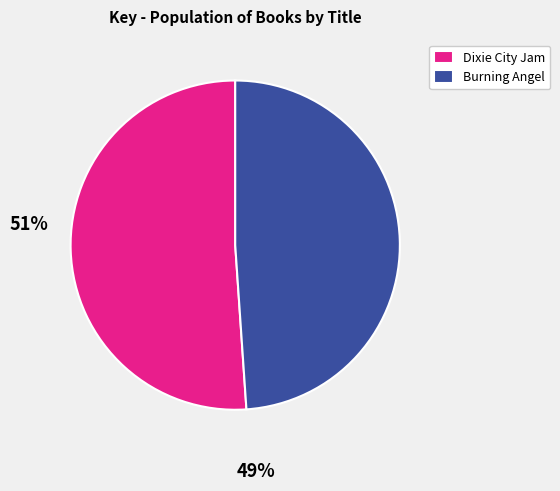

How many segments does this pie chart have?

2